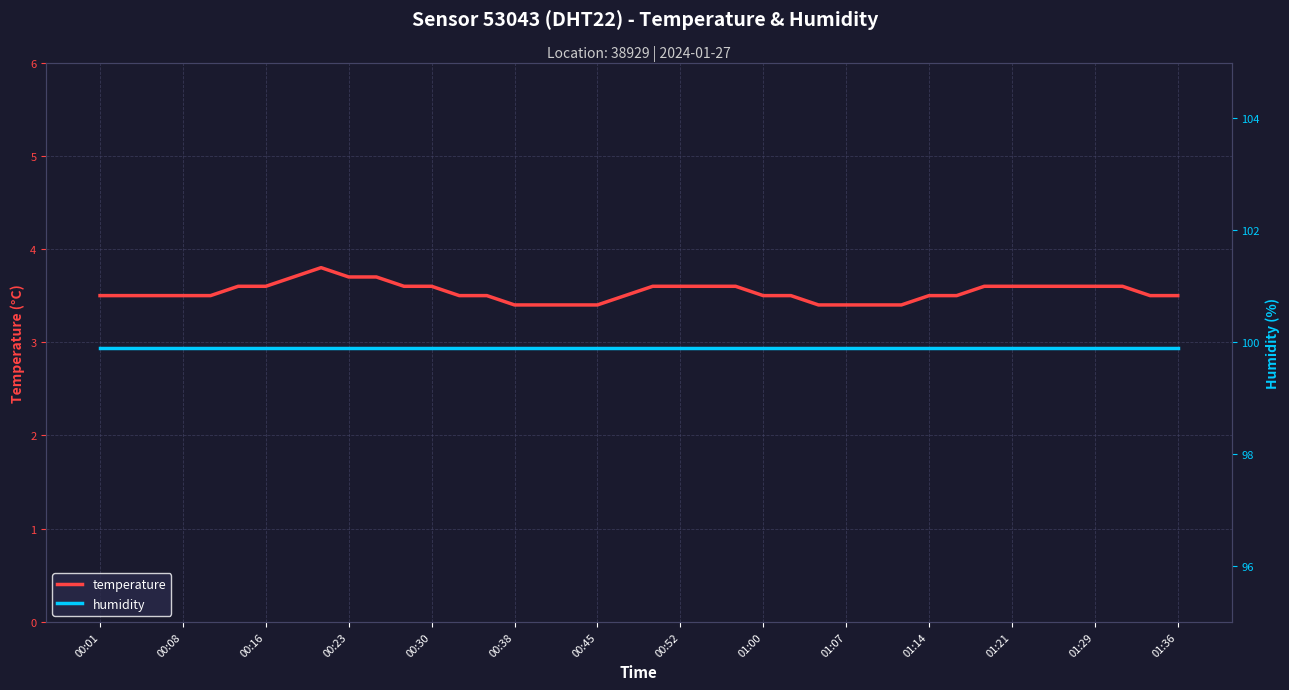

What is the average value of the humidity series?

99.9